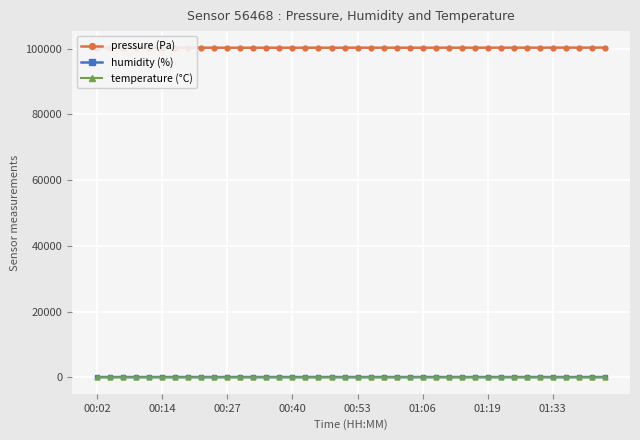

True or false: pressure (Pa) and humidity (%) intersect in this chart.

False